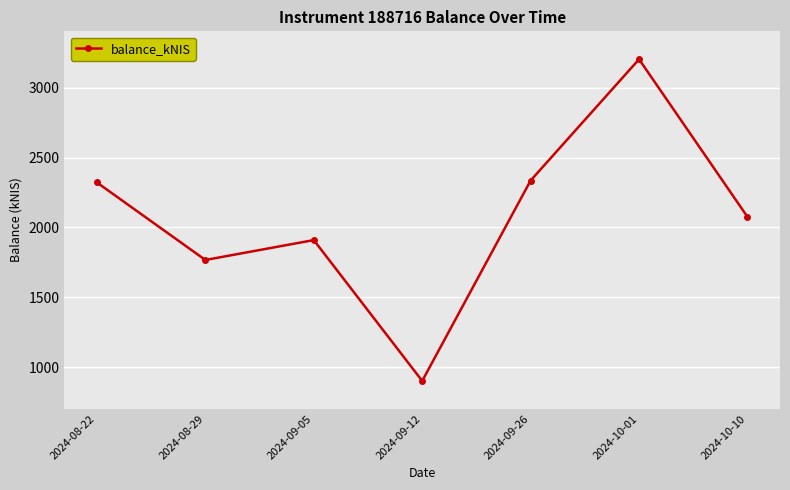

How many points are lower than both their immediate neighbors (excluding endpoints)?

2